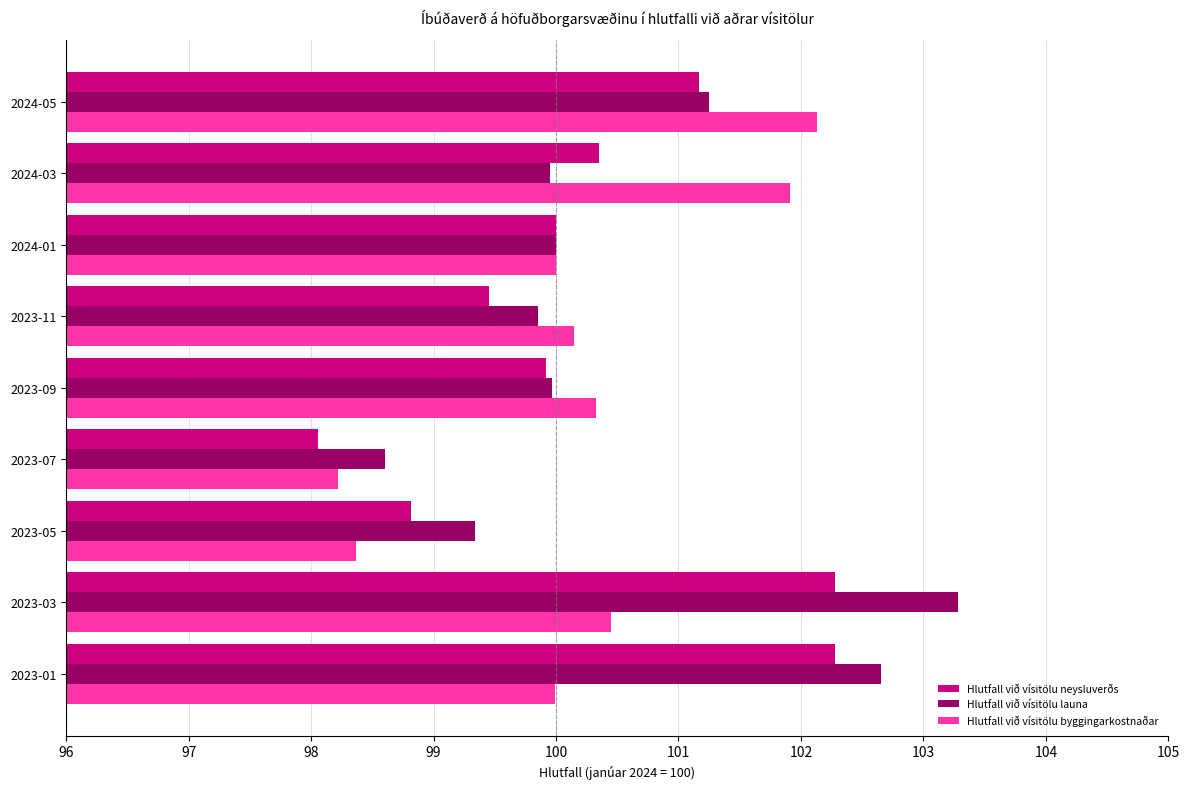

At which category is the sum across all series the highest?

2023-03